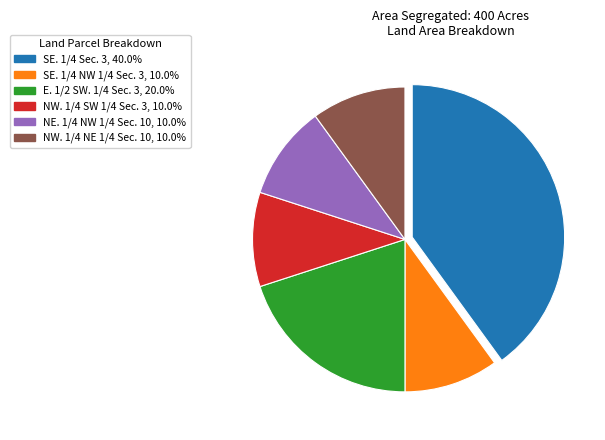

Between SE. 1/4 Sec. 3 and NW. 1/4 SW 1/4 Sec. 3, which is larger?

SE. 1/4 Sec. 3